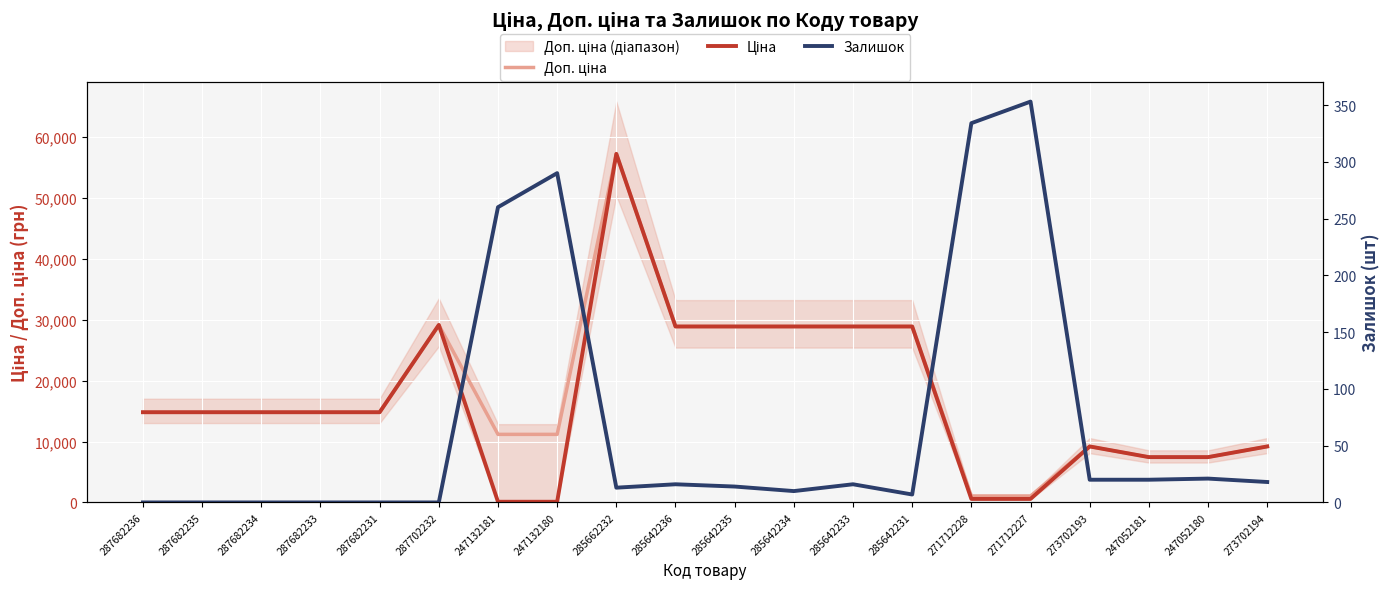

Does the chart display data point markers on the line(s)?

No